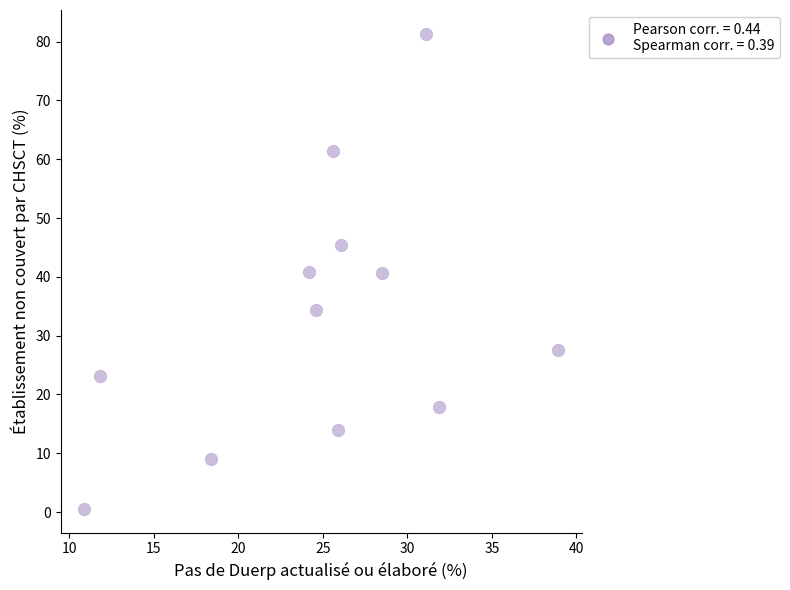

What is the range of X values (max minus min)?

28.0